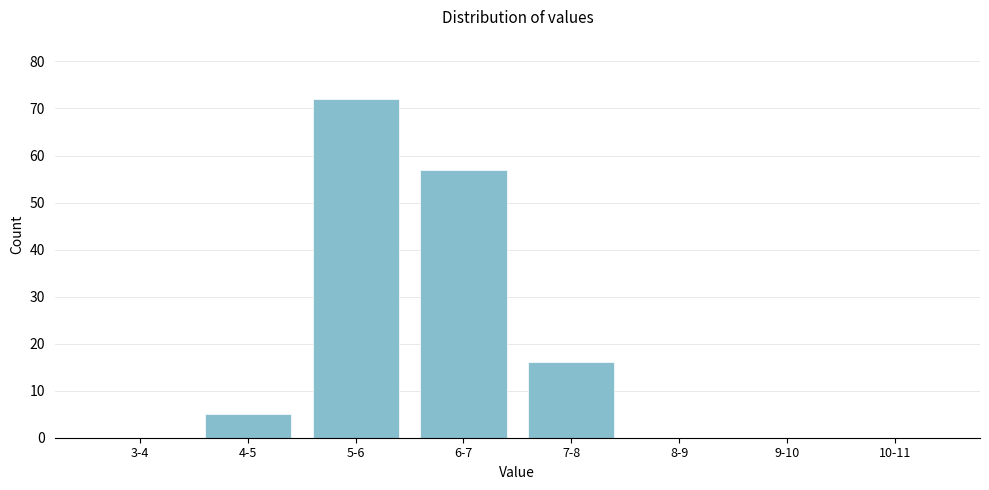

Reading right to left, list all the values displayed in this chart.

10-11=0	9-10=0	8-9=0	7-8=16	6-7=57	5-6=72	4-5=5	3-4=0